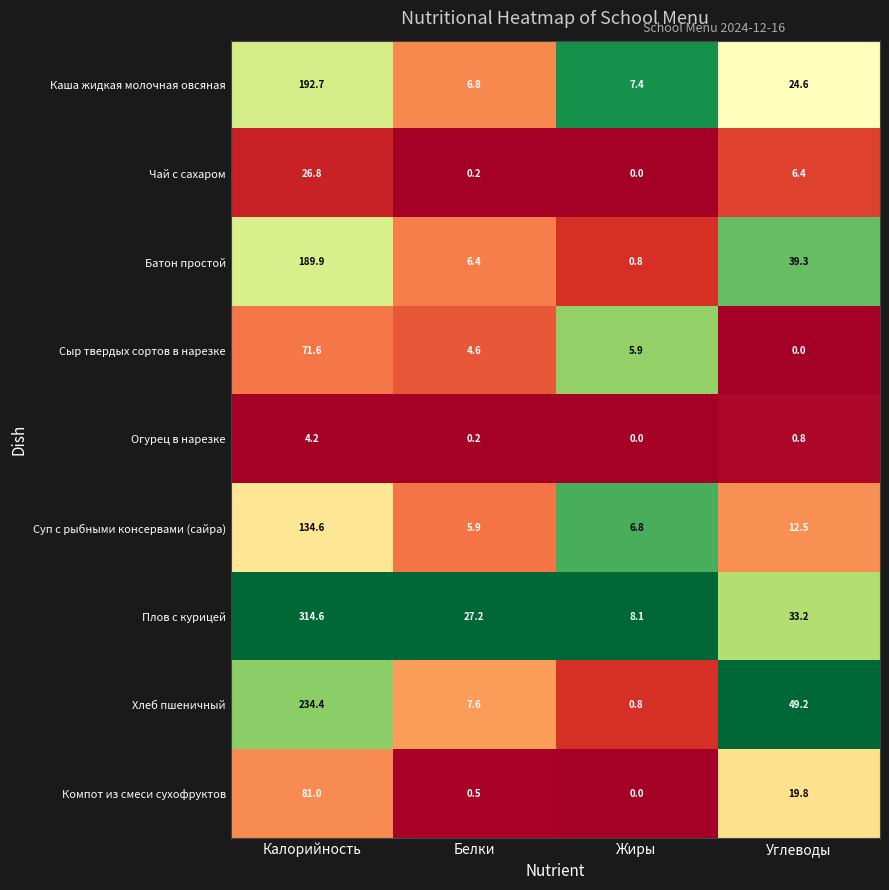

Between Калорийность and Белки, which series saw the biggest shift?

Плов с курицей